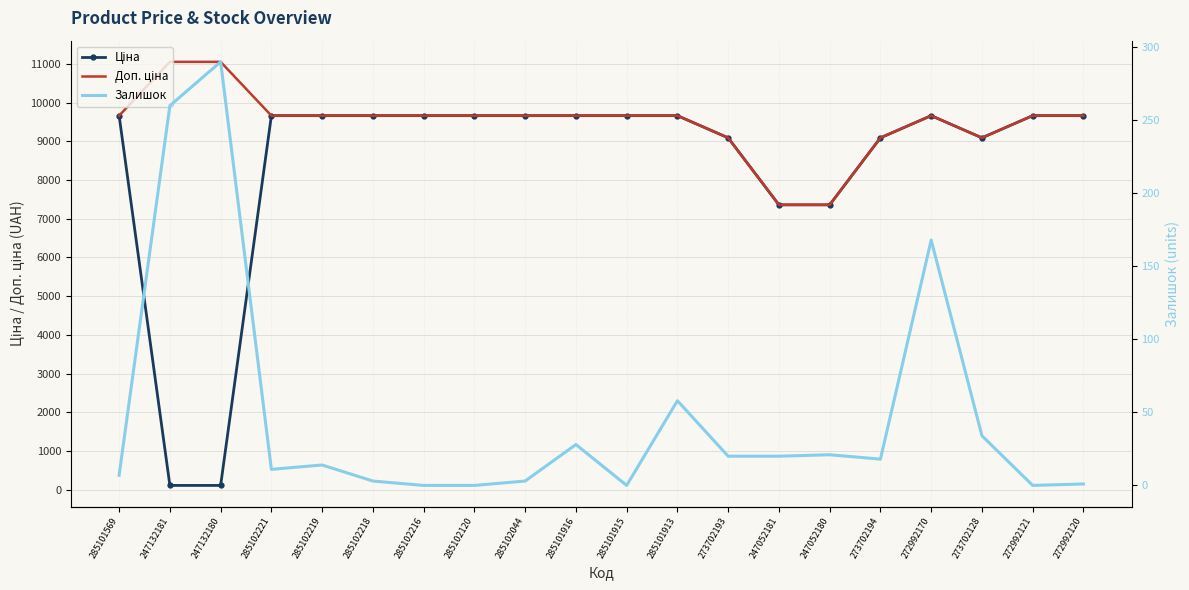

What is the maximum value for Доп. ціна?

11055.0